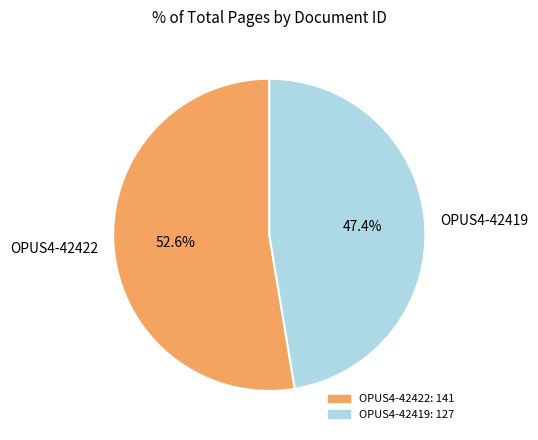

Which slice is the smallest?

OPUS4-42419